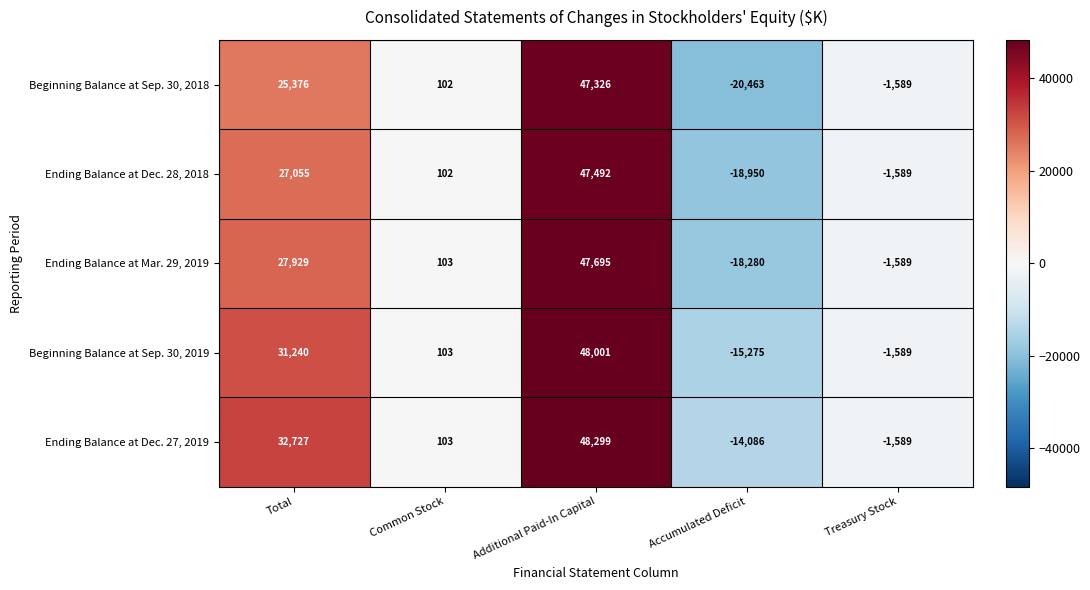

Reading left to right, list all the values displayed in this chart.

Beginning Balance at Sep. 30, 2018: 25376	102	47326	-20463	-1589
Ending Balance at Dec. 28, 2018: 27055	102	47492	-18950	-1589
Ending Balance at Mar. 29, 2019: 27929	103	47695	-18280	-1589
Beginning Balance at Sep. 30, 2019: 31240	103	48001	-15275	-1589
Ending Balance at Dec. 27, 2019: 32727	103	48299	-14086	-1589